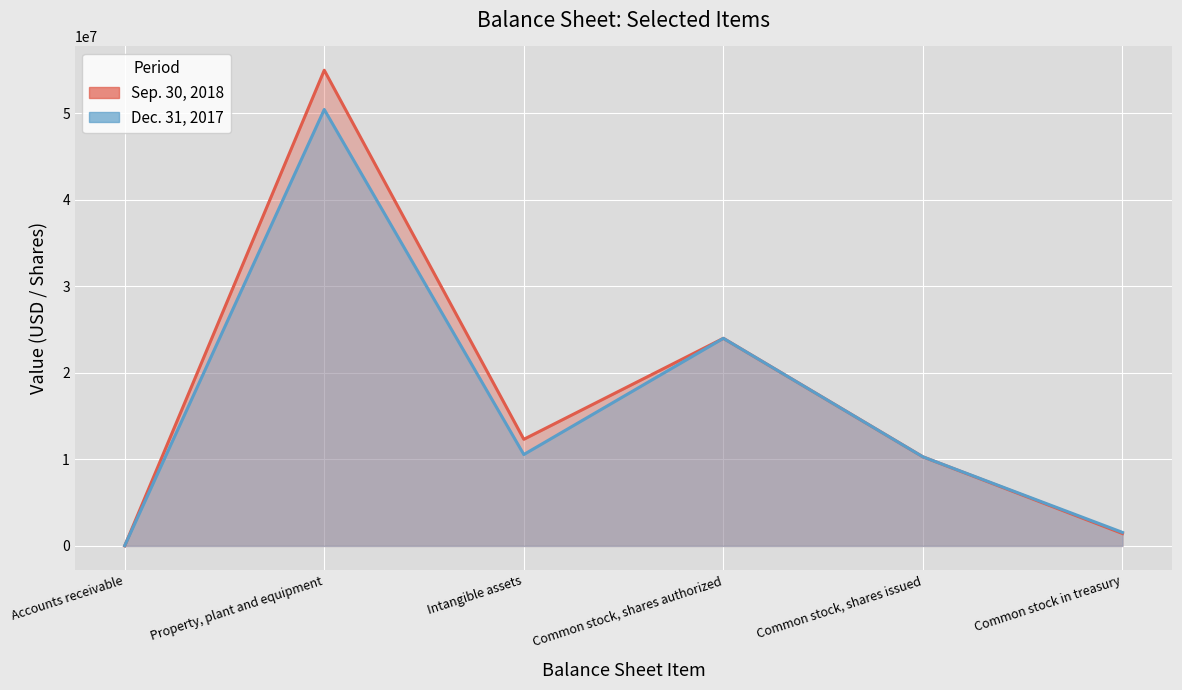

How many interior local valleys does the Sep. 30, 2018 series have?

1